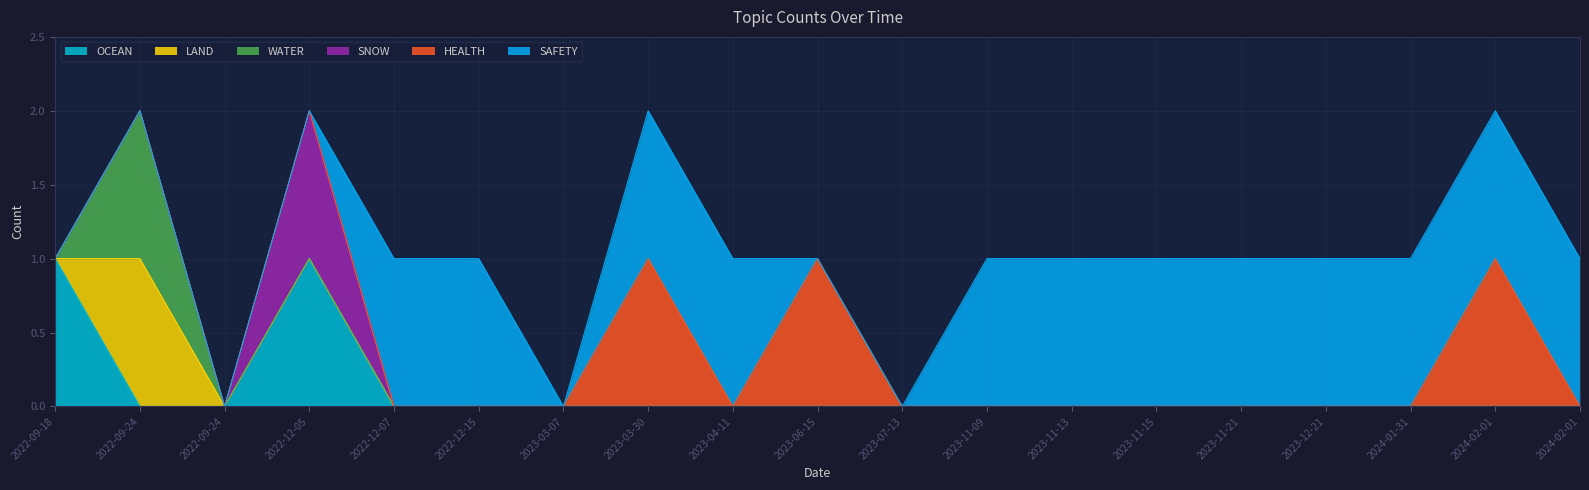

Between 2022-09-24 and 2023-12-21, which series saw the biggest shift?

LAND